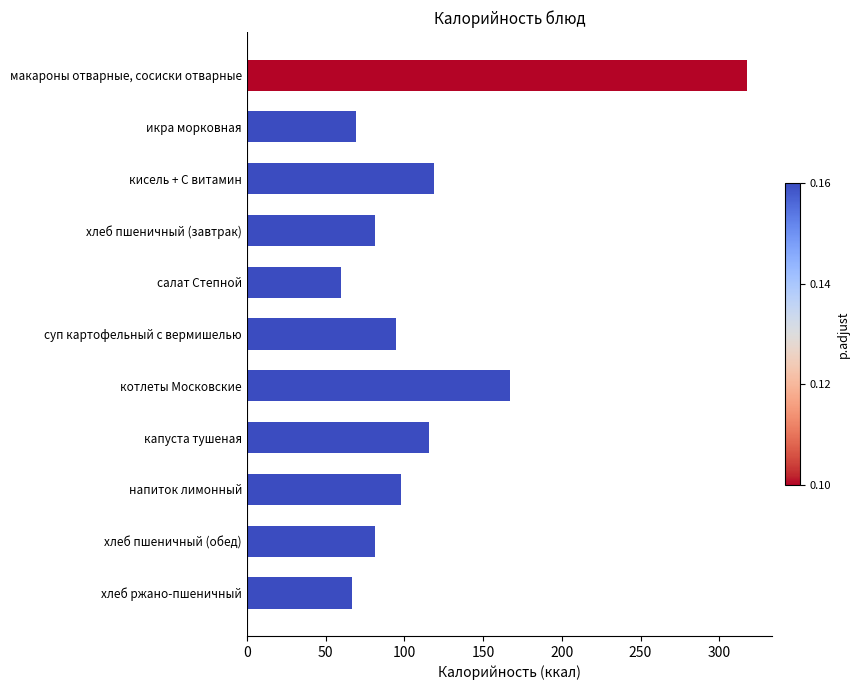

How many bars are there in total?

11